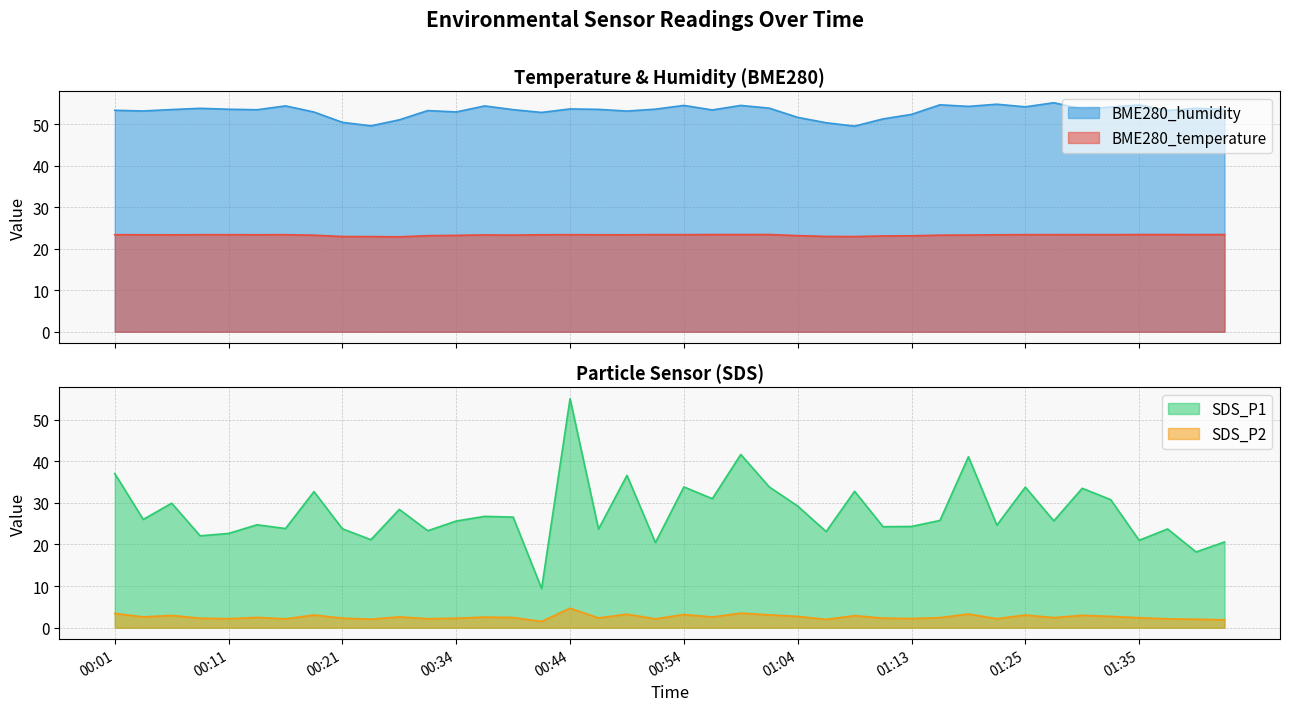

How many interior local peaks does the BME280_temperature series have?

6